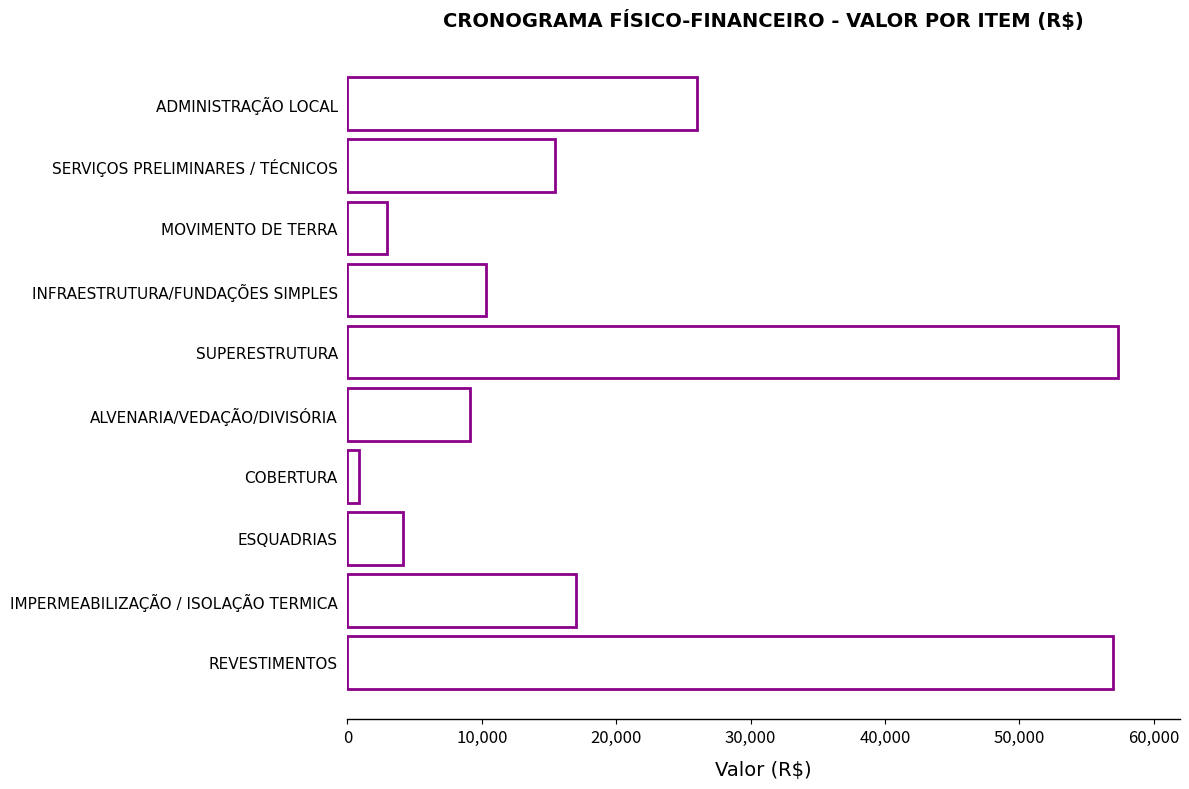

What is the greatest value displayed?

57367.5